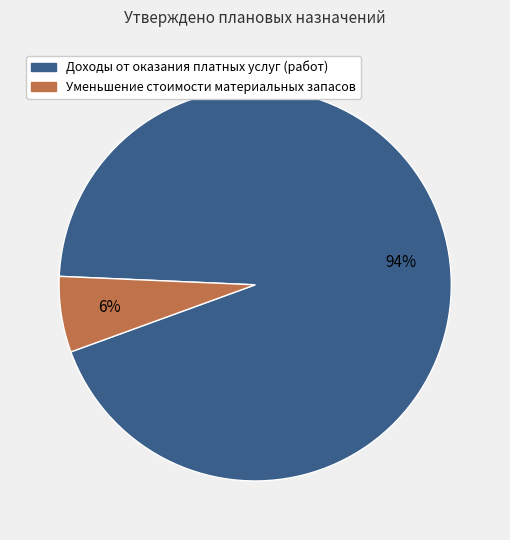

Does any single category account for the majority?

Yes